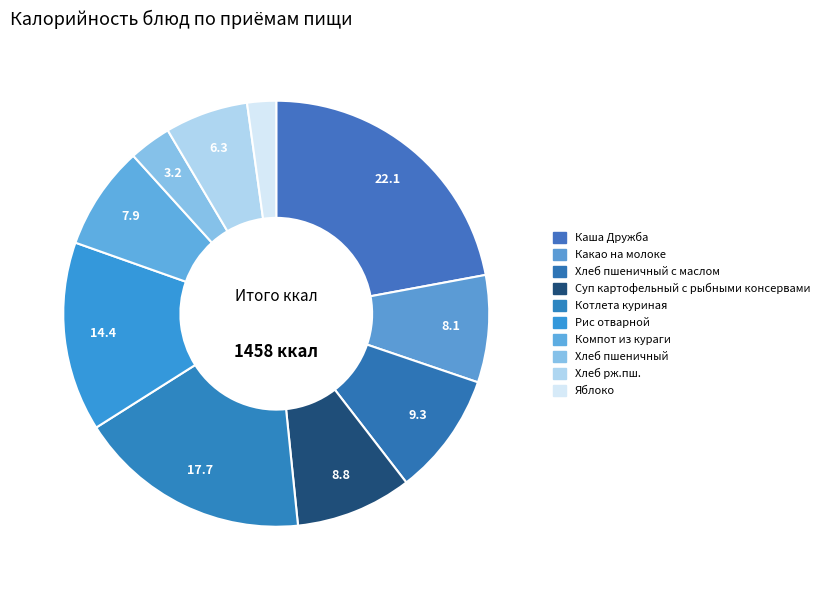

Approximately how many times larger is the value at Суп картофельный с рыбными консервами compared to Компот из кураги?

1.1